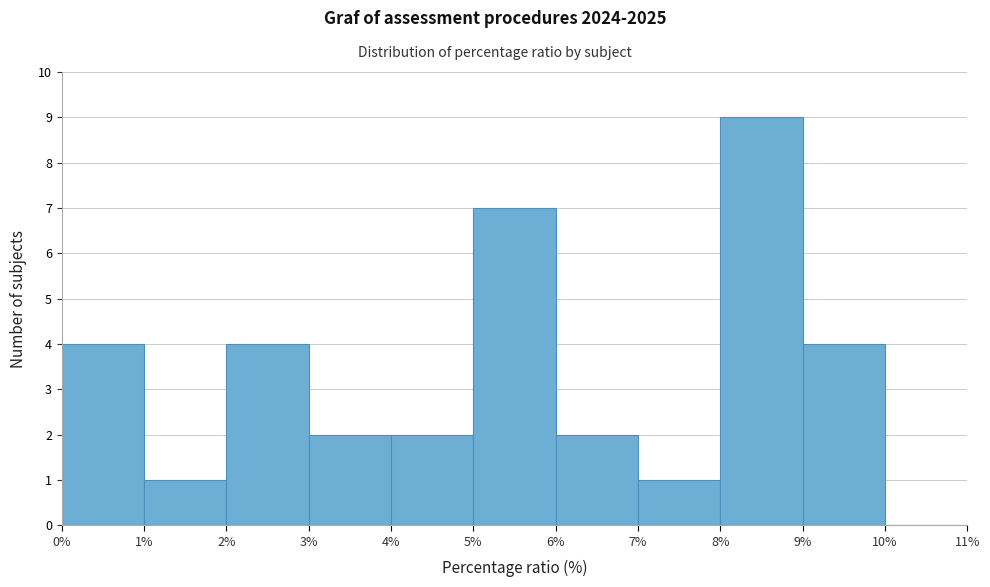

Reading left to right, list every bar in this chart as the range it spans on the x-axis followed by its height. The values are not printed on the chart, so give them approximately, as read against the axis.

0% to 1%: 4
1% to 2%: 1
2% to 3%: 4
3% to 4%: 2
4% to 5%: 2
5% to 6%: 7
6% to 7%: 2
7% to 8%: 1
8% to 9%: 9
9% to 10%: 4
10% to 11%: 0